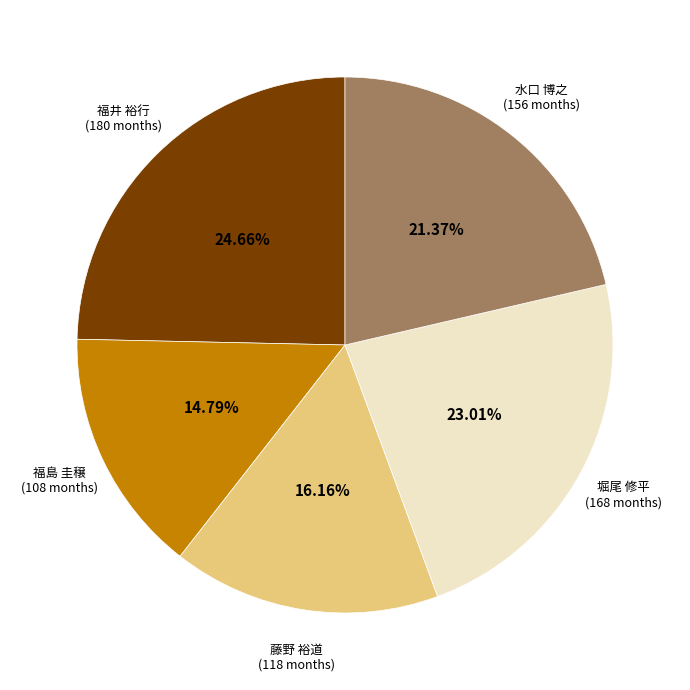

What is the ratio of the value at 福島 圭穣 to the value at 水口 博之?

0.7